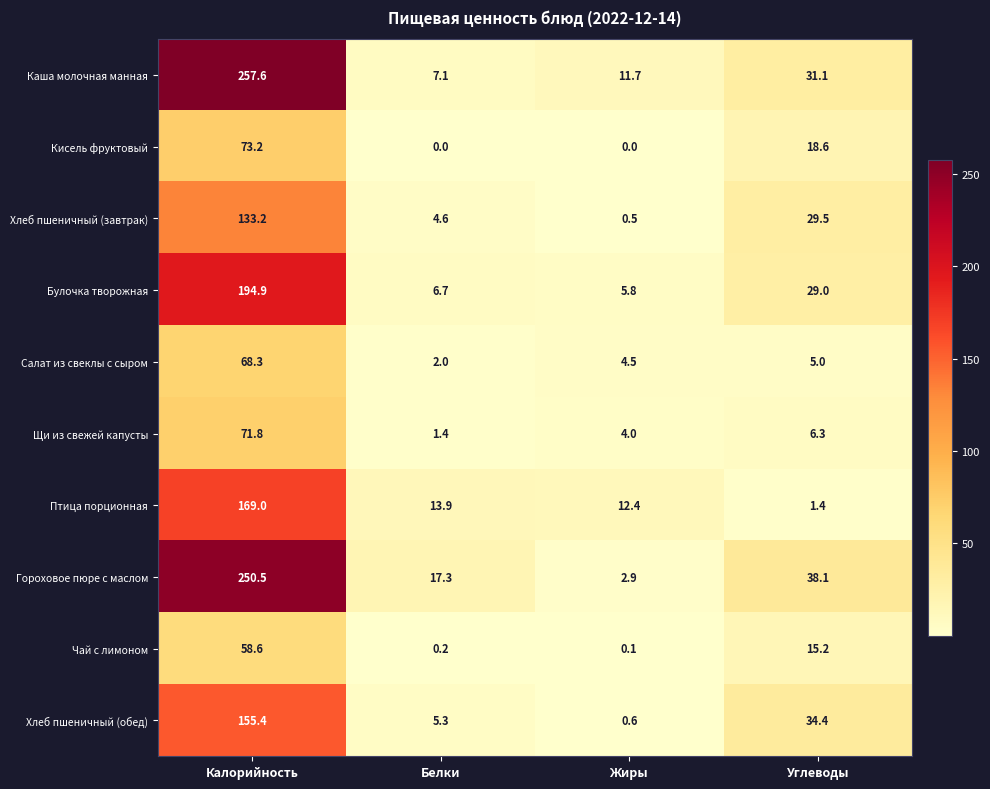

What is the total value across all series at Жиры?

42.5